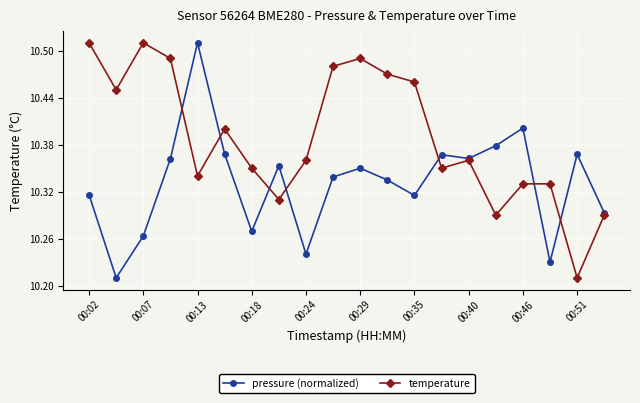

Count the temperature values in the range 10 to 11.

20